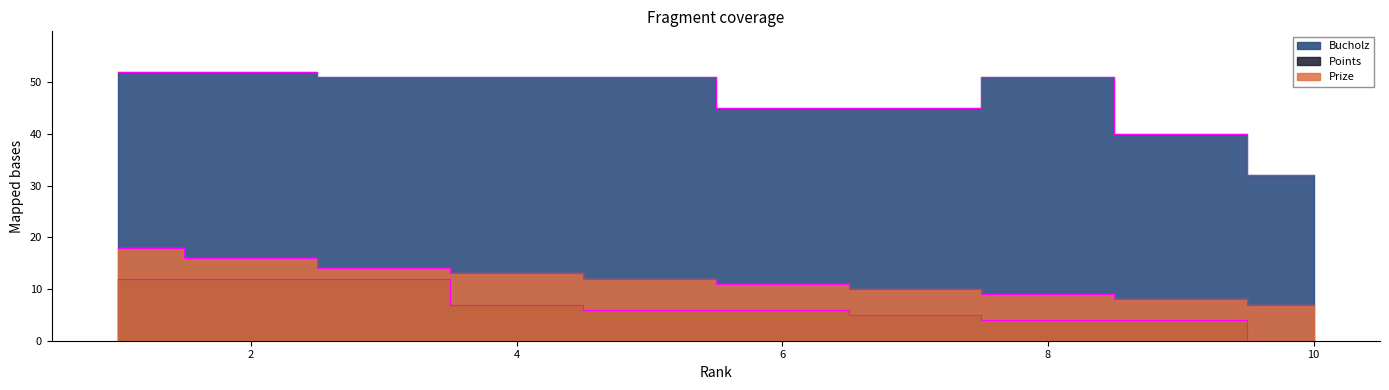

Which series has the largest total across all categories?

Bucholz edge